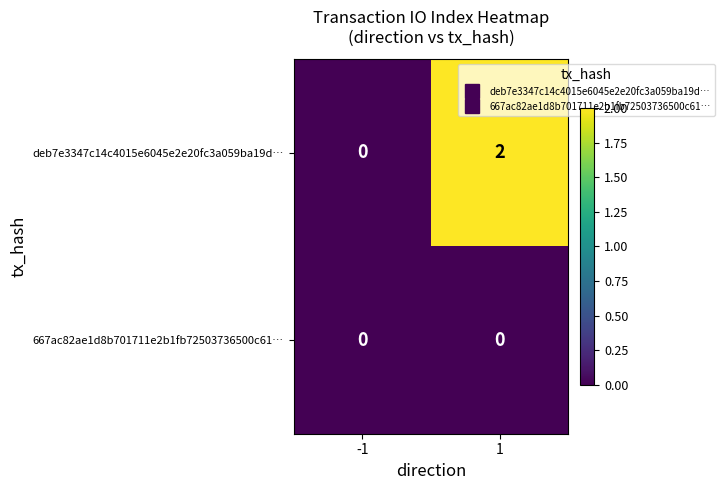

Rank the series by their average value, from highest to lowest.

deb7e3347c14c4015e6045e2e20fc3a059ba19d…, 667ac82ae1d8b701711e2b1fb72503736500c61…